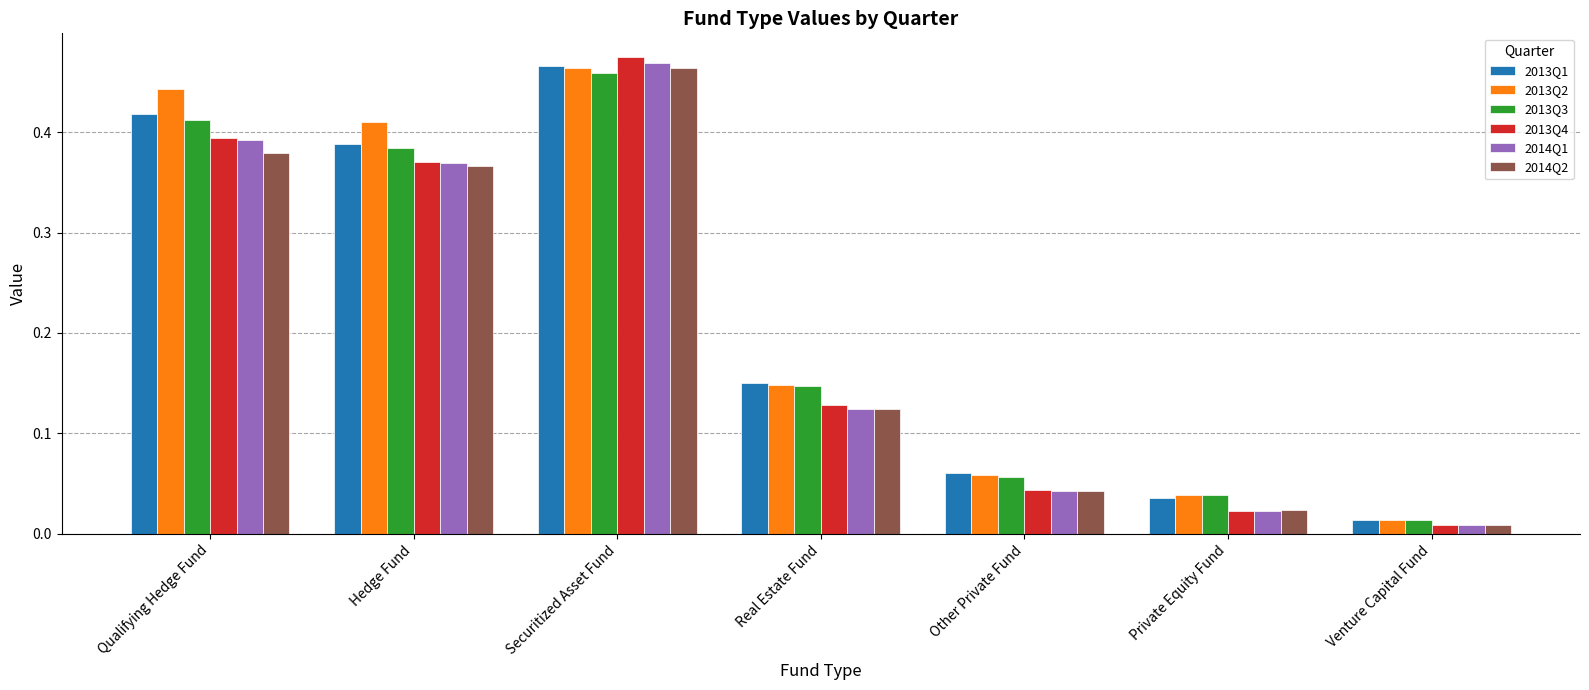

What is the label of the 4th bar from the left?

Real Estate Fund